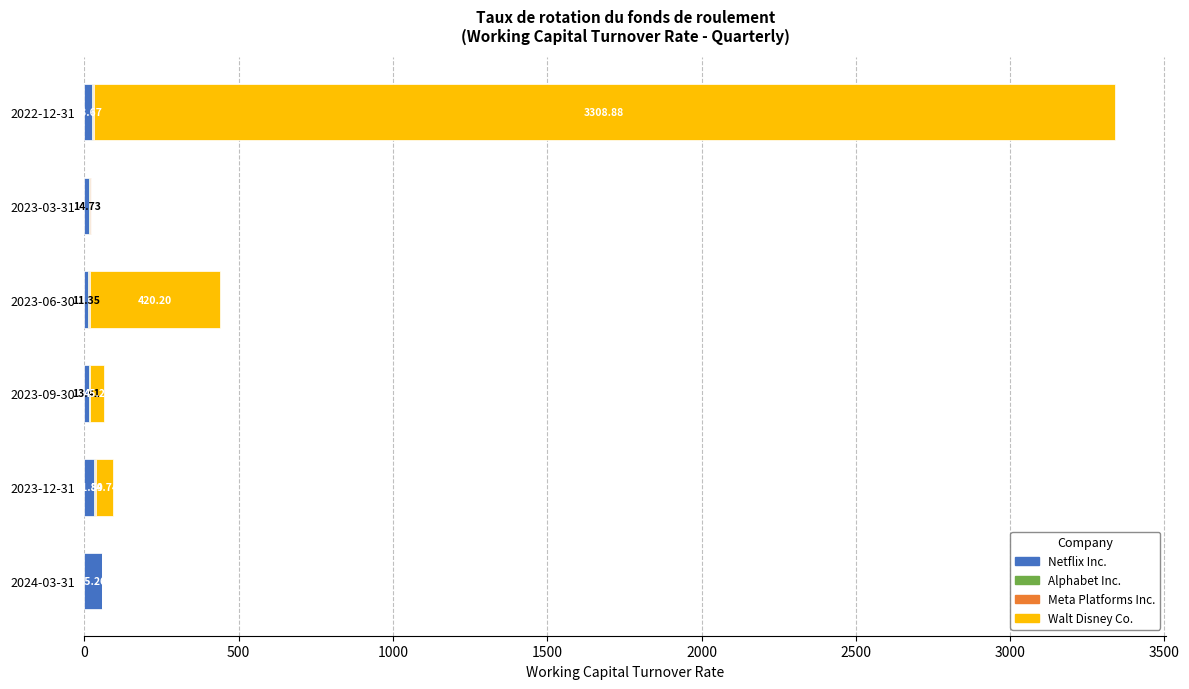

At which category is the sum across all series the highest?

2022-12-31